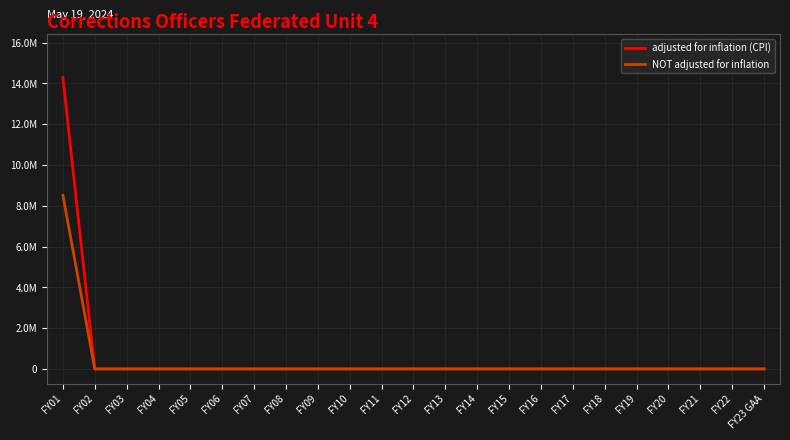

Reading left to right, list all the values displayed in this chart.

adjusted for inflation (CPI): FY01=14288796	FY02=0	FY03=0	FY04=0	FY05=0	FY06=0	FY07=0	FY08=0	FY09=0	FY10=0	FY11=0	FY12=0	FY13=0	FY14=0	FY15=0	FY16=0	FY17=0	FY18=0	FY19=0	FY20=0	FY21=0	FY22=0	FY23 GAA=0
NOT adjusted for inflation: FY01=8515000	FY02=0	FY03=0	FY04=0	FY05=0	FY06=0	FY07=0	FY08=0	FY09=0	FY10=0	FY11=0	FY12=0	FY13=0	FY14=0	FY15=0	FY16=0	FY17=0	FY18=0	FY19=0	FY20=0	FY21=0	FY22=0	FY23 GAA=0